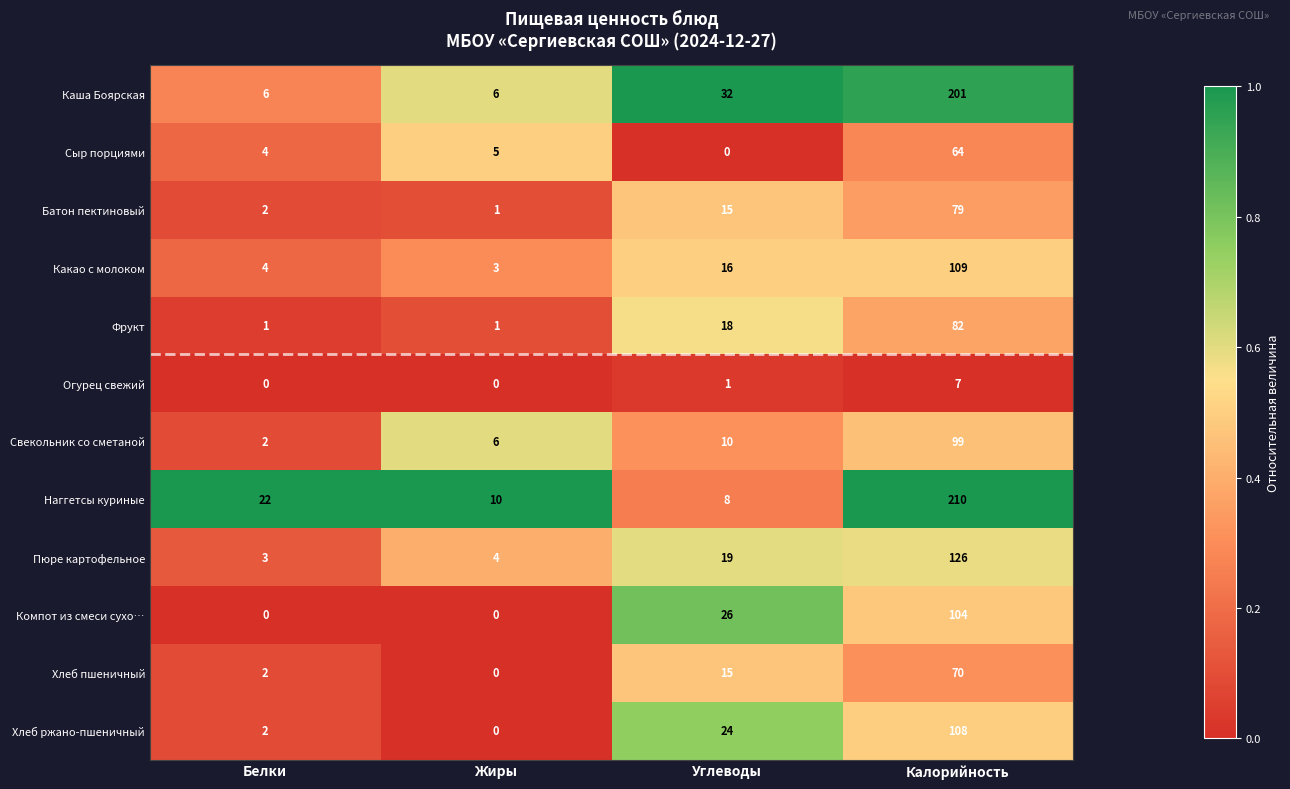

What is the maximum value shown in the chart?

210